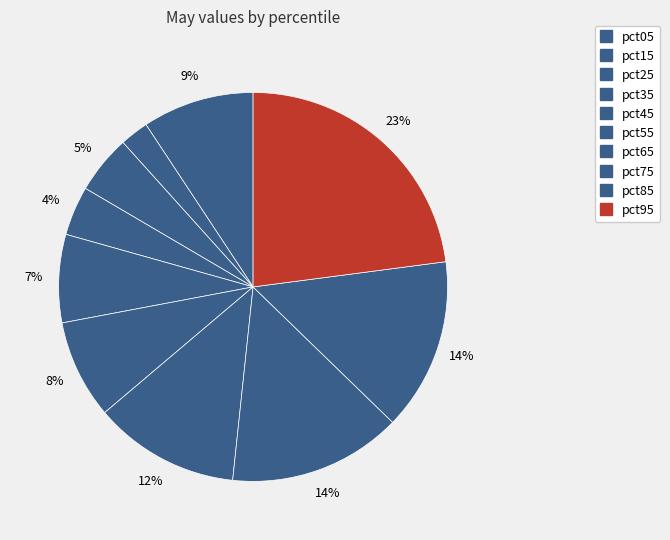

Count the number of slices in the pie.

10